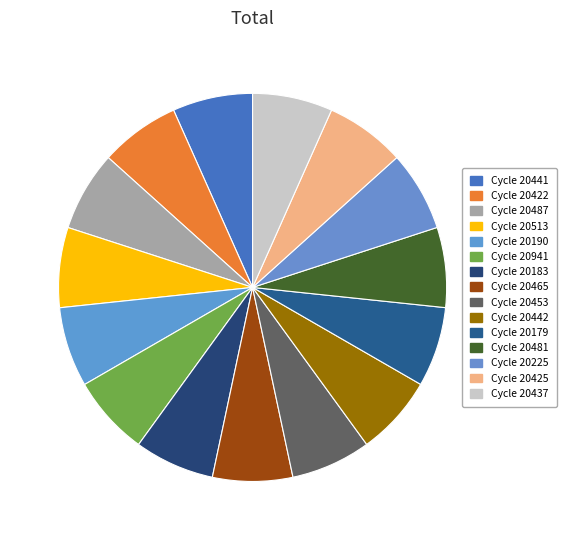

Does any single category account for the majority?

No